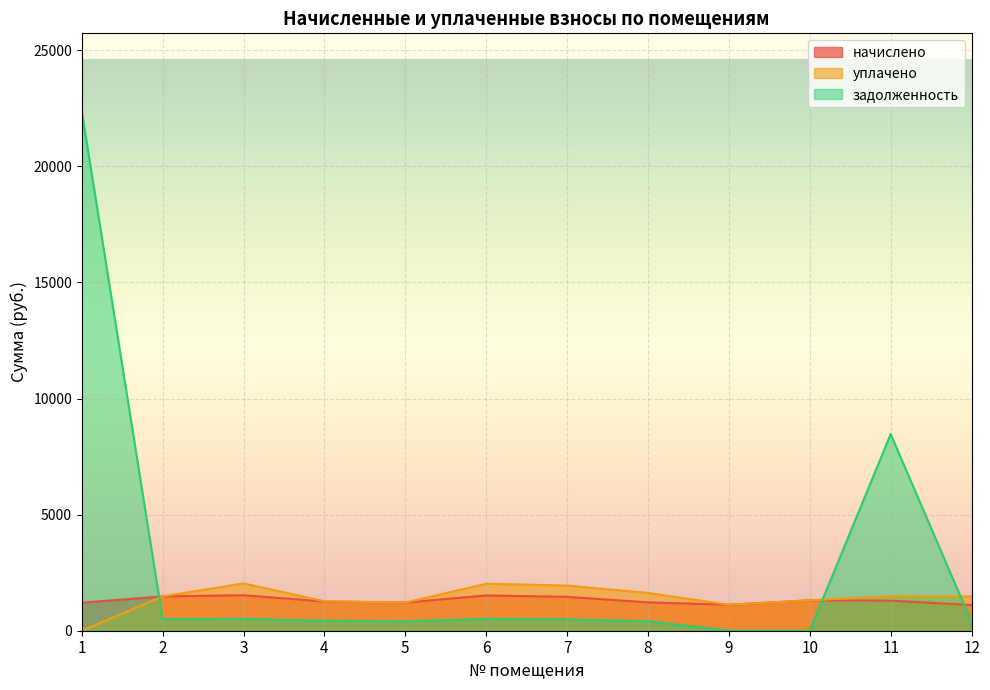

True or false: начислено and уплачено intersect in this chart.

False